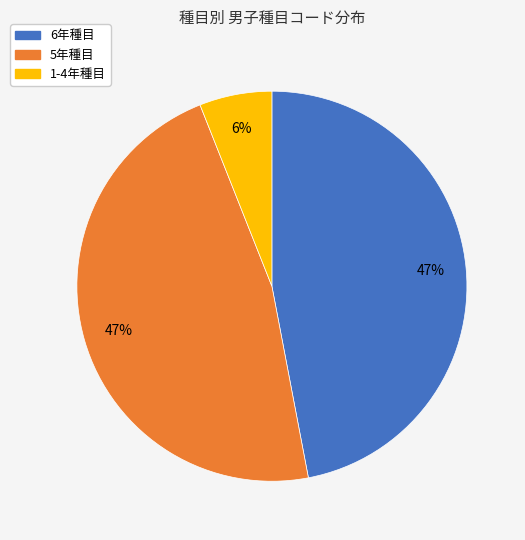

What is the ratio of the value at 5年種目 to the value at 1-4年種目?

7.8